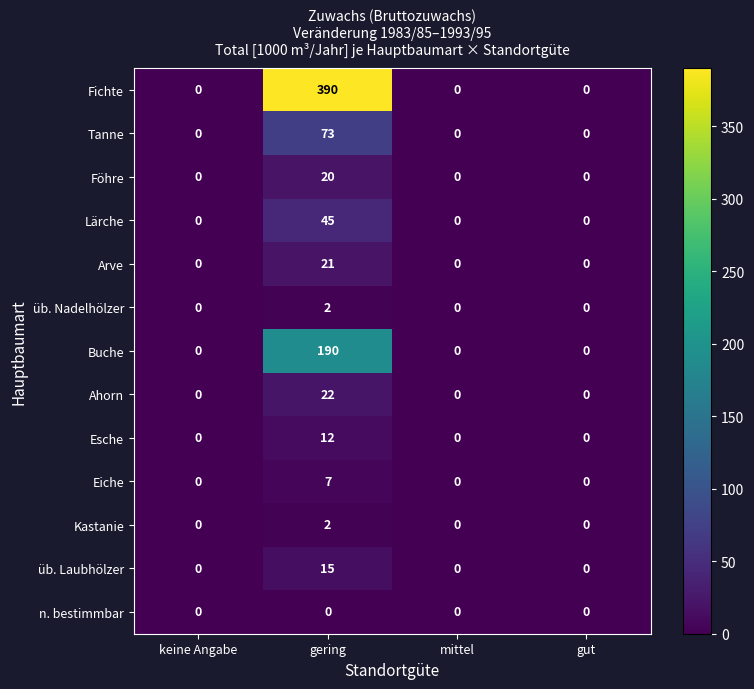

What is the sum of all Esche values?

12